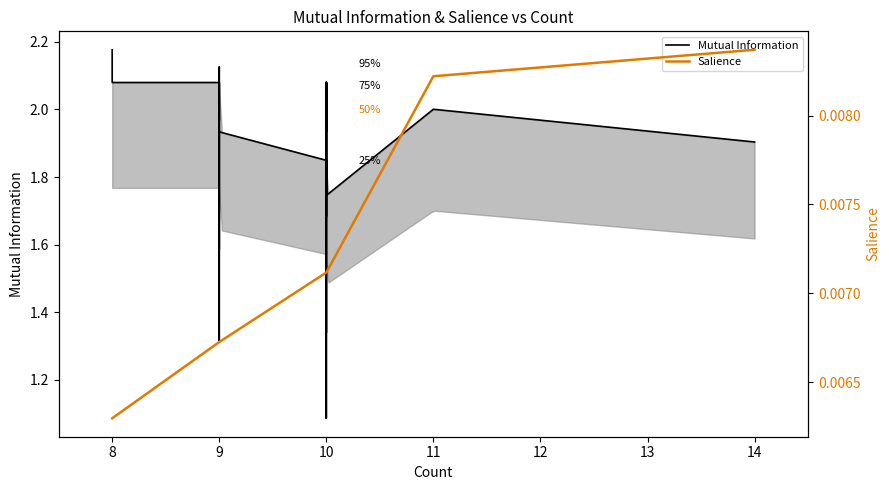

Rank the series at 9 from lowest to highest value.

Salience, Mutual Information